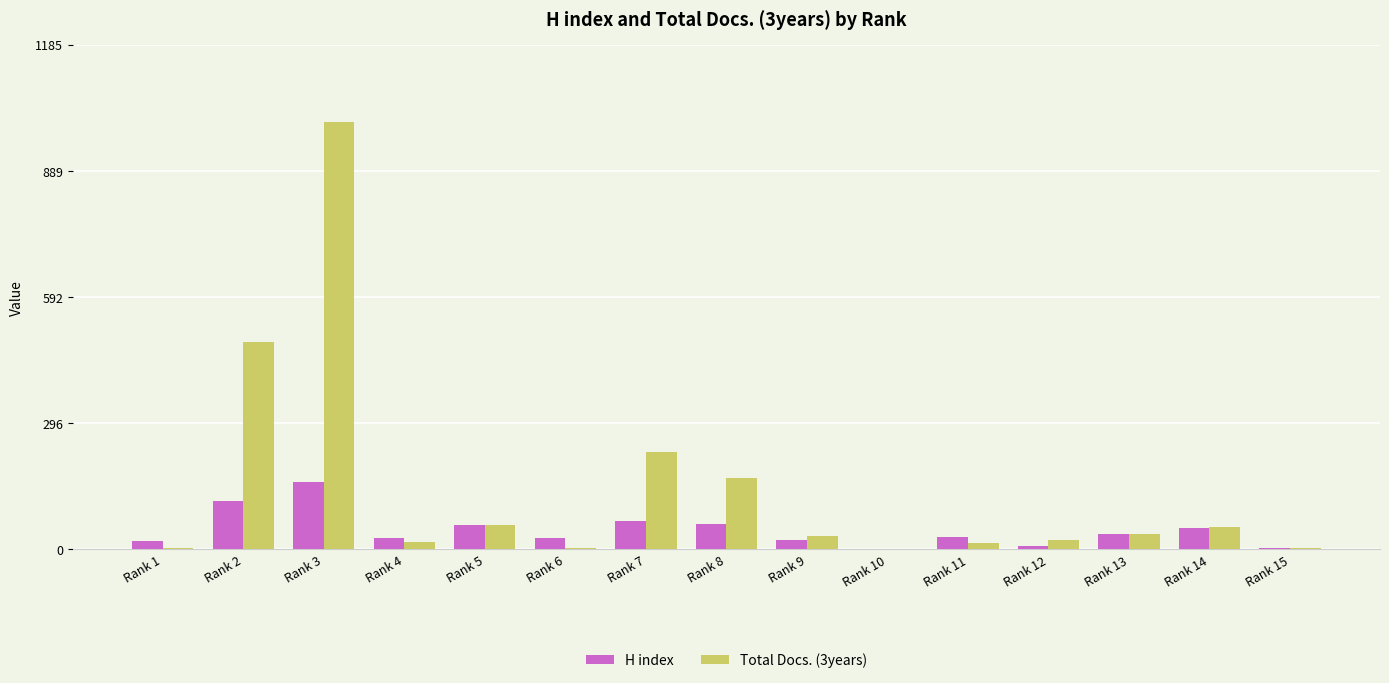

At which label is H index closest to 79?

Rank 7